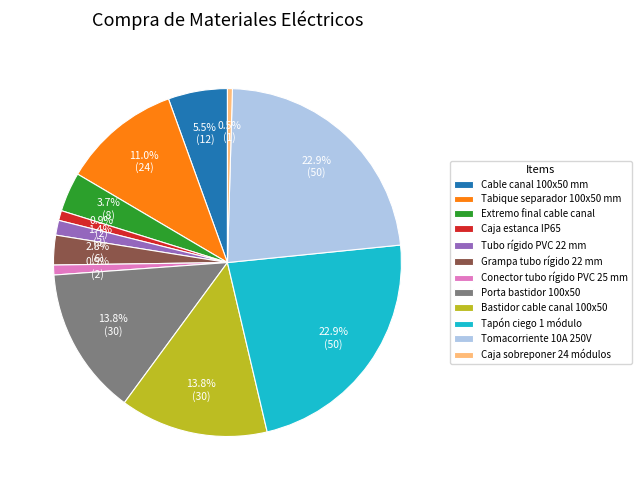

What percentage is NOT represented by Tubo rígido PVC 22 mm?

98.6%